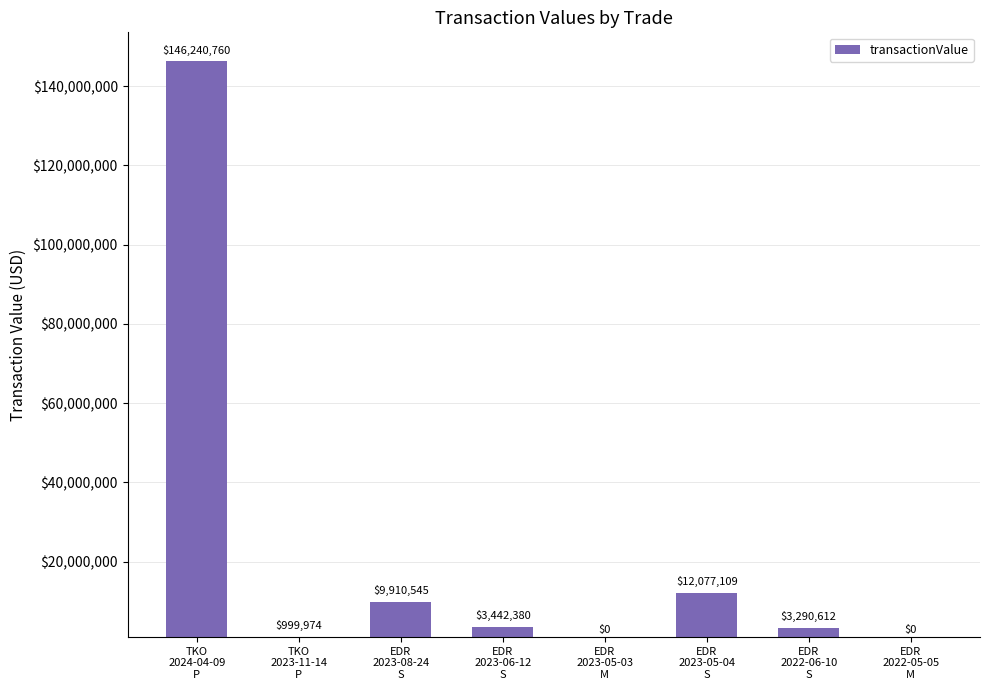

Reading left to right, list all the values displayed in this chart.

146240760	999974	9910545	3442380	0	12077109	3290612	0